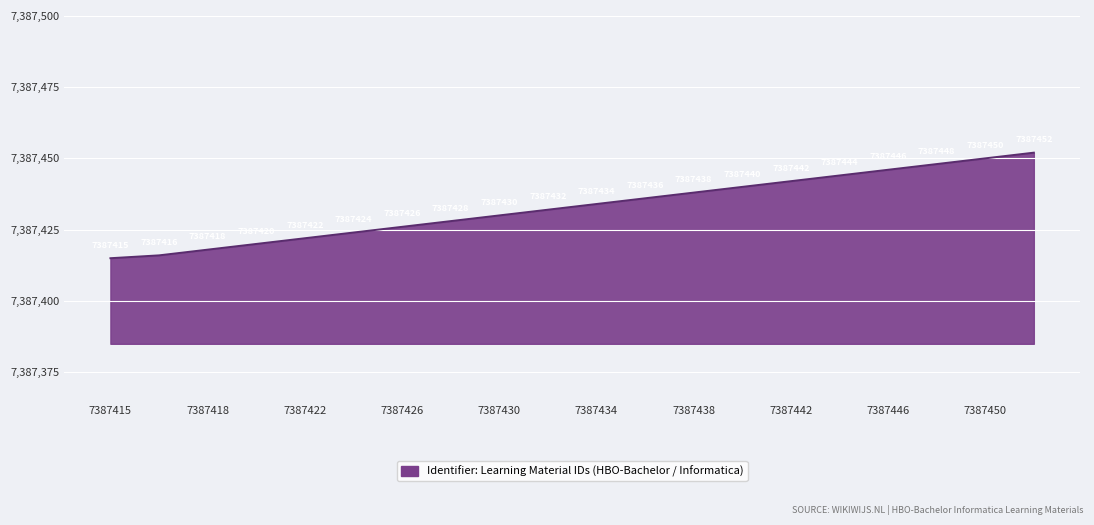

What is the greatest value displayed?

7387452